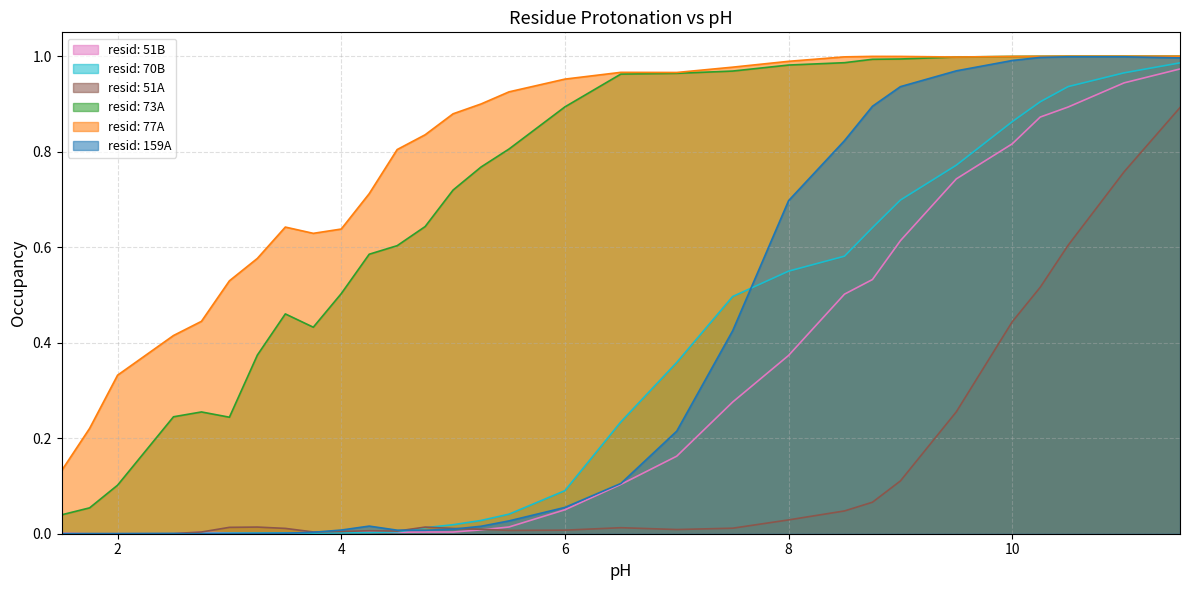

In resid: 51A, how many points are lower than both neighbors (excluding endpoints)?

4